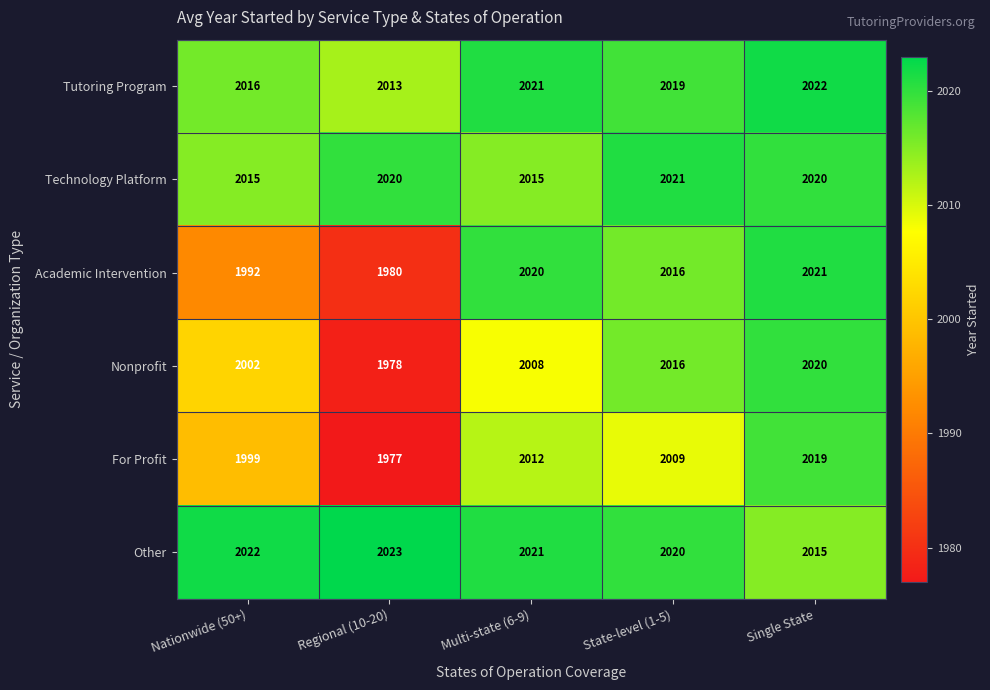

What is the lowest value of the Other series?

2015